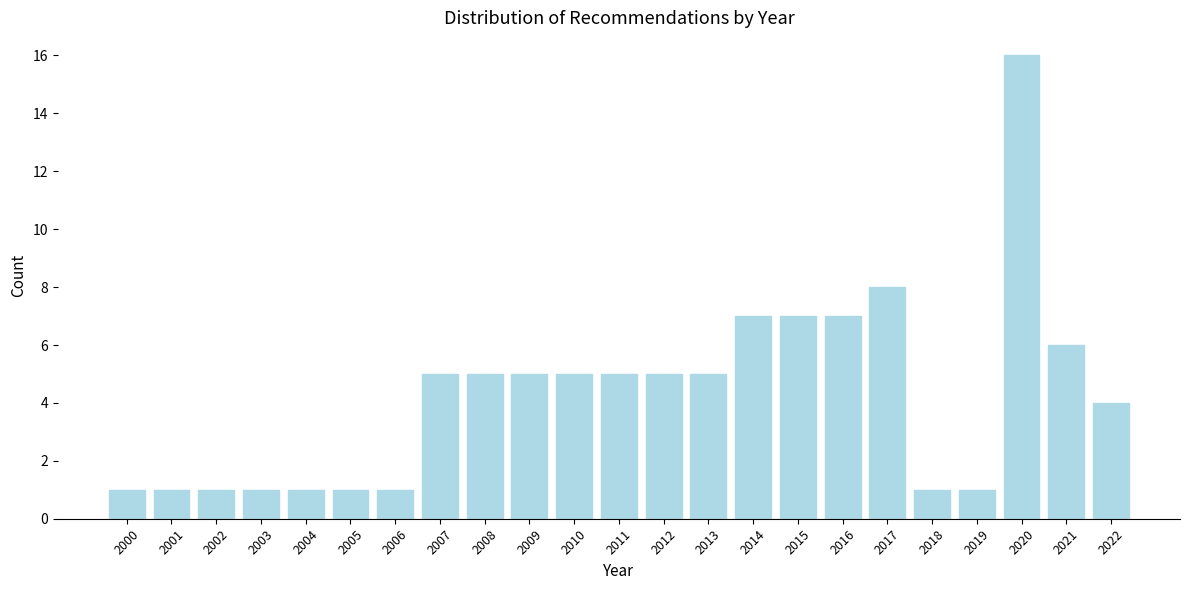

Reading left to right, extract all data points from this chart.

1	1	1	1	1	1	1	5	5	5	5	5	5	5	7	7	7	8	1	1	16	6	4